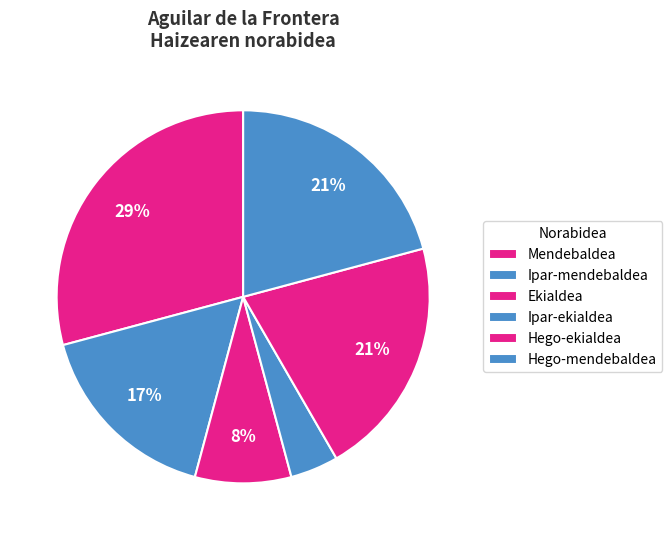

Does Ipar-mendebaldea represent more than half of the total?

No